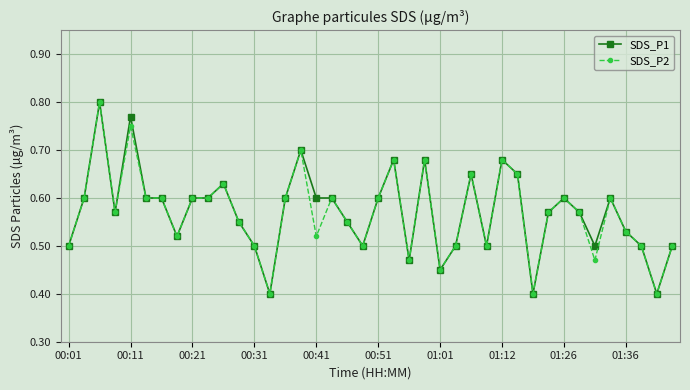

How many SDS_P2 values are between 0 and 1?

40